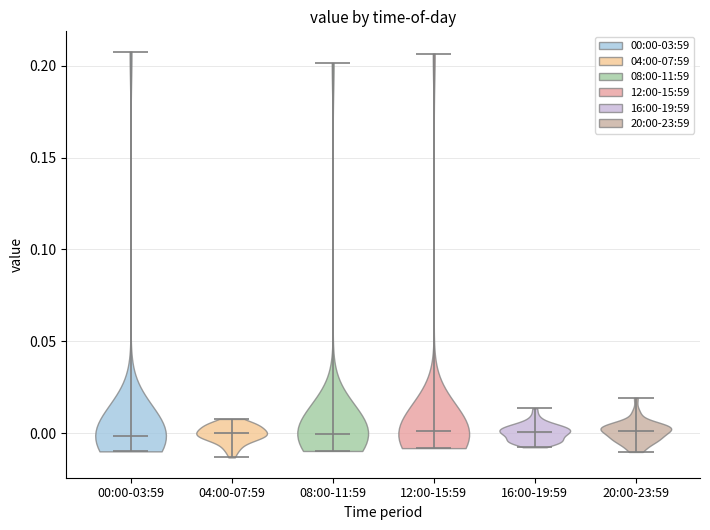

What is the lowest point the violin for 16:00-19:59 reaches on the y-axis? The values are not printed on the chart, so give them approximately, as read against the axis.

-0.010